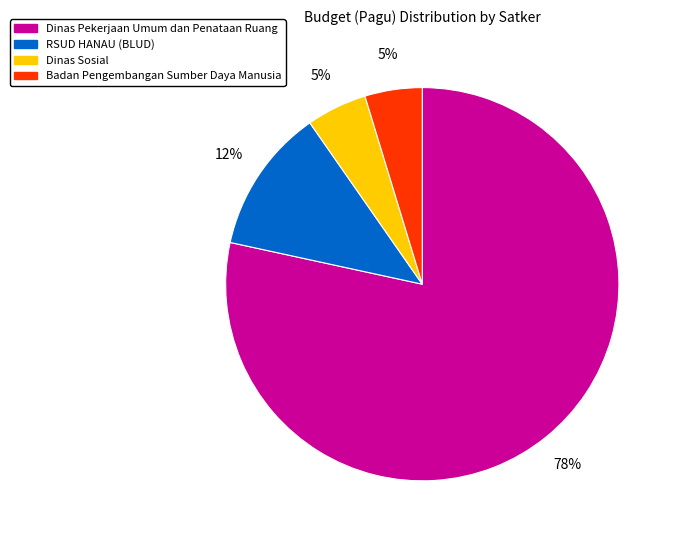

Which slice is the largest?

Dinas Pekerjaan Umum dan Penataan Ruang